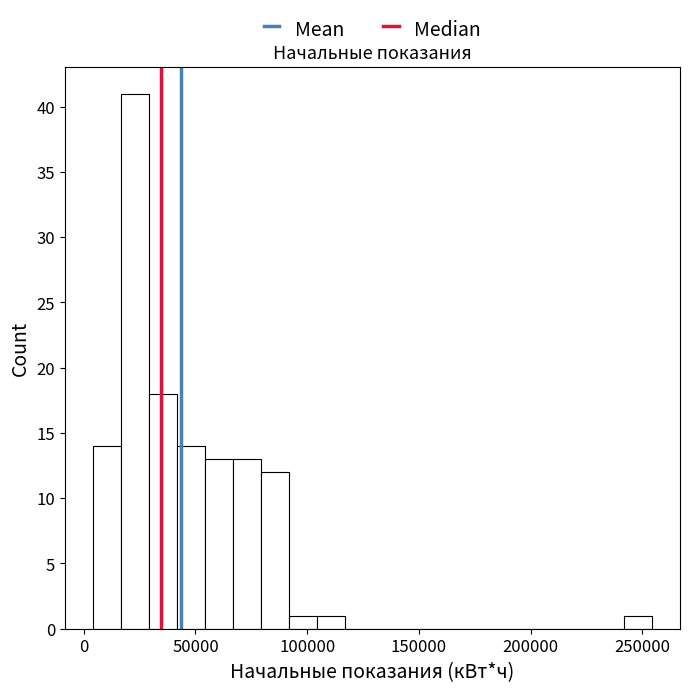

Around what value on the x-axis is the tallest bar? Give the approximate position of its centre, as read against the axis.

25000